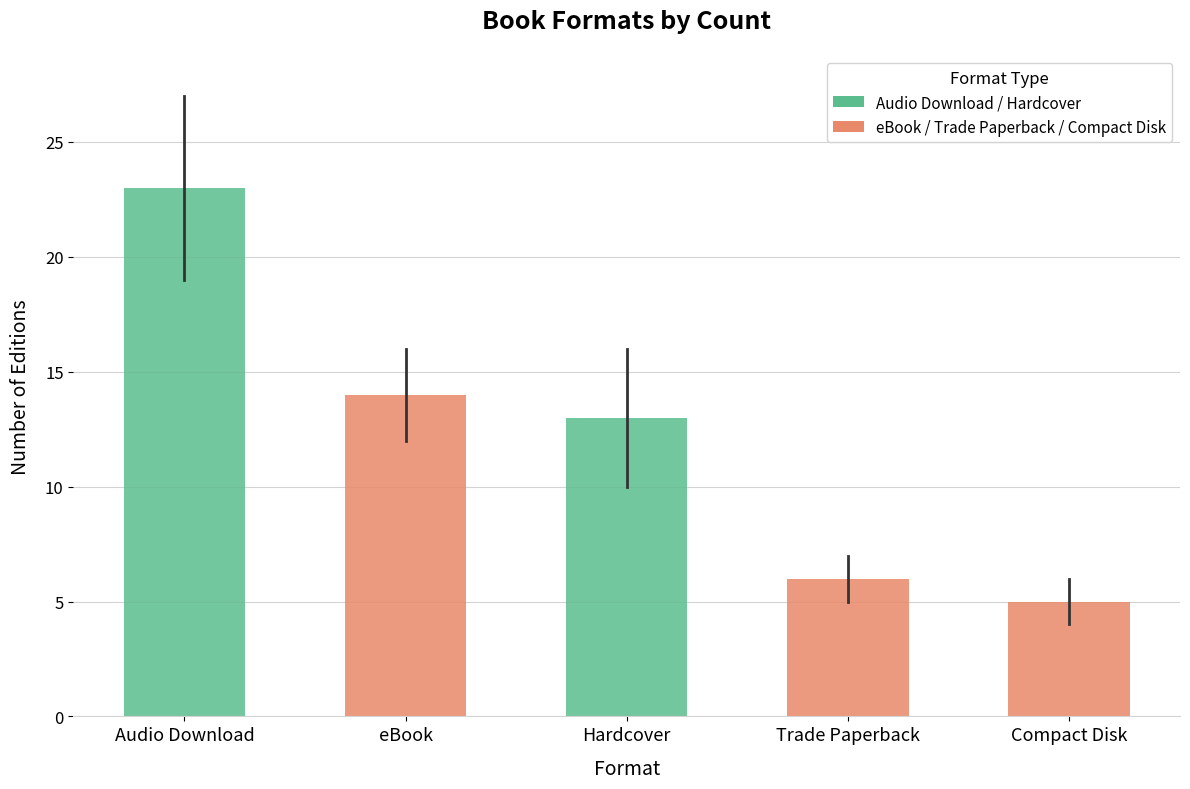

Reading right to left, transcribe all the data shown in this chart.

5	6	13	14	23